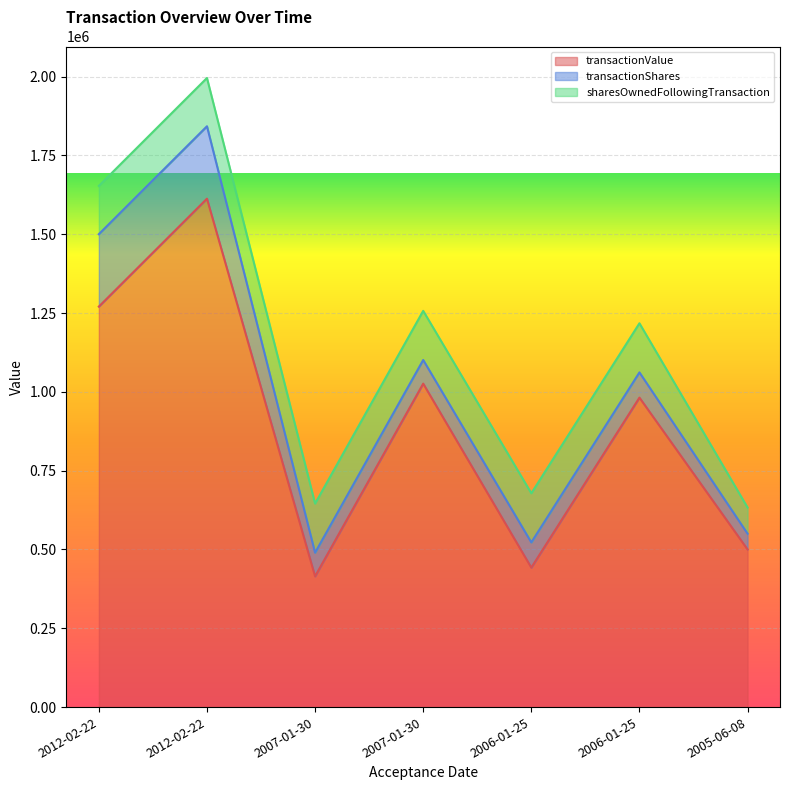

How many values in the transactionShares series are below 80000?

3